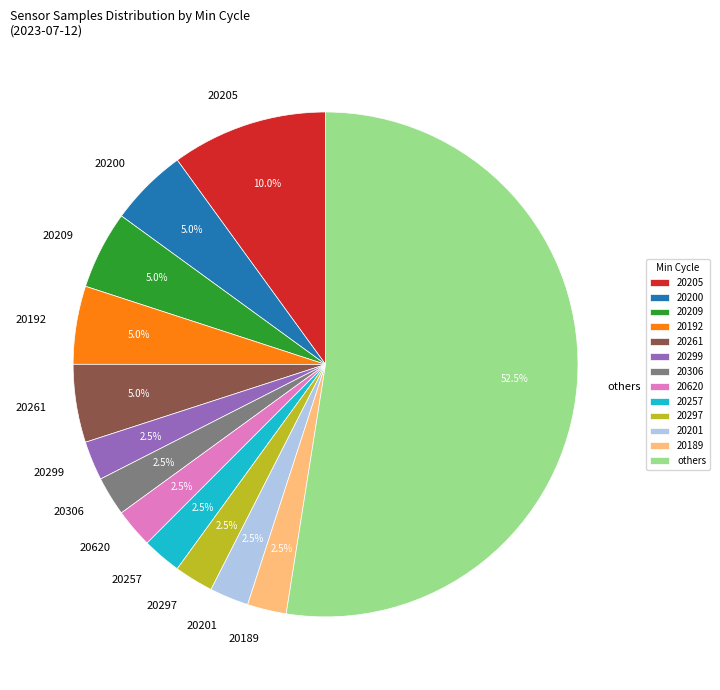

Does any single category account for the majority?

Yes